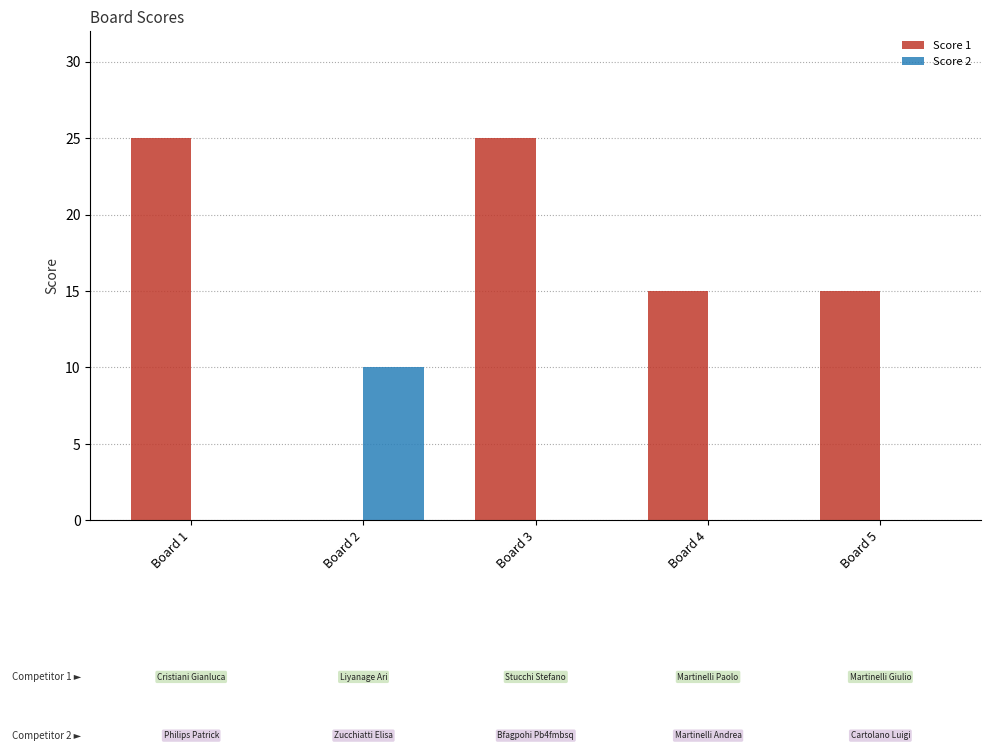

Is the value of Score 1 at Board 5 greater than the value of Score 2 at Board 5?

Yes